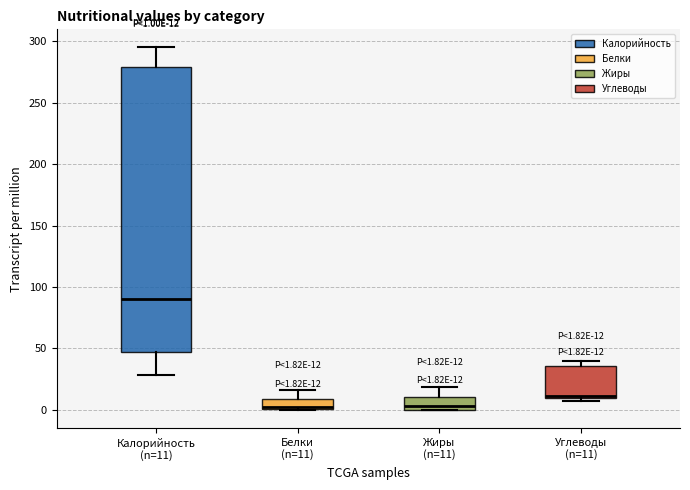

Which box is the tallest, from its lower edge to its upper edge?

Калорийность (n=11)